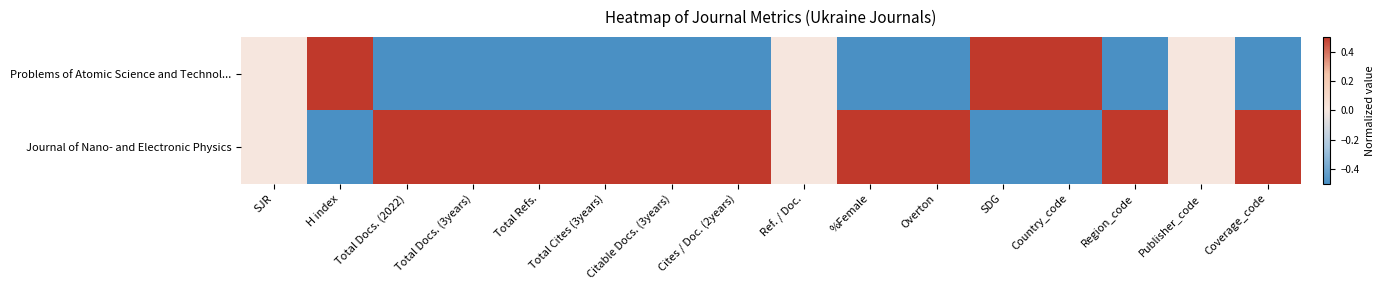

What is the greatest value displayed?

0.5